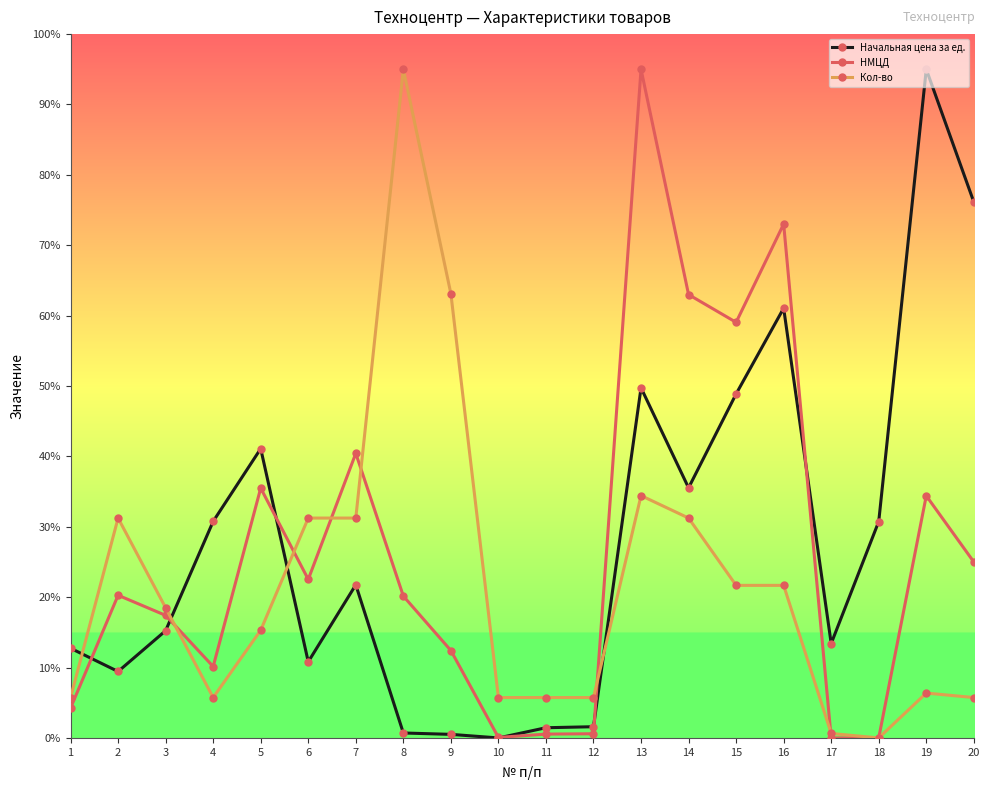

What is the total value across all series at 18?

30.8